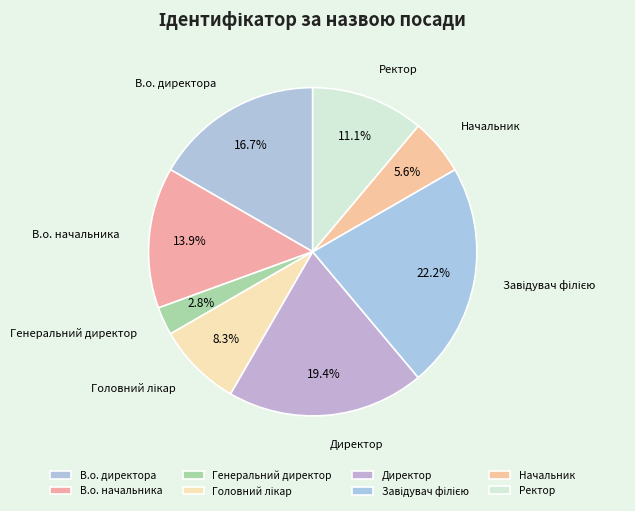

Does Директор account for over 50% of the chart?

No